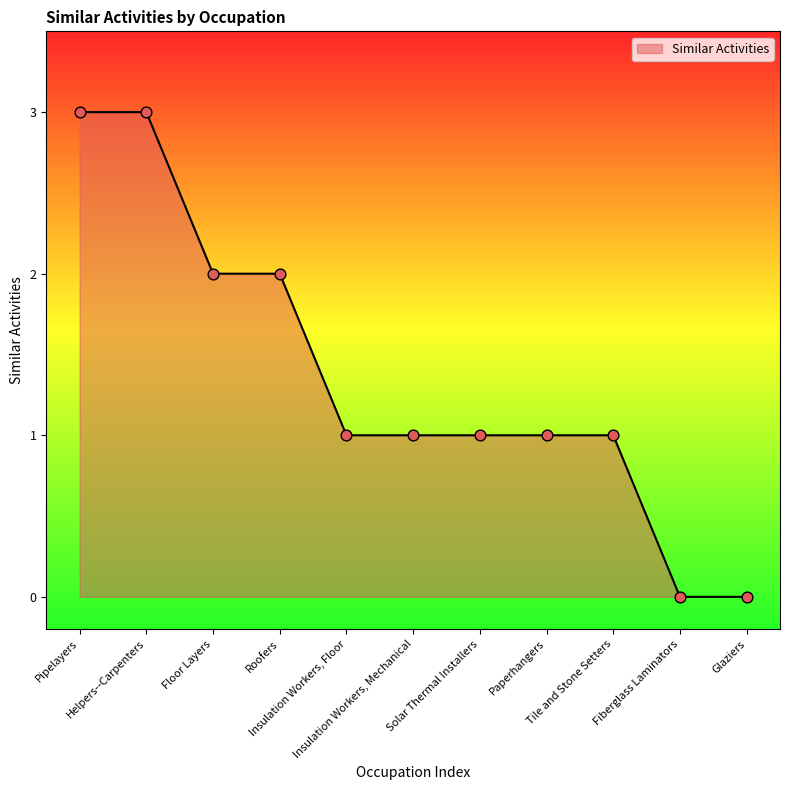

What is the change in value from Floor Layers to Glaziers?

-2